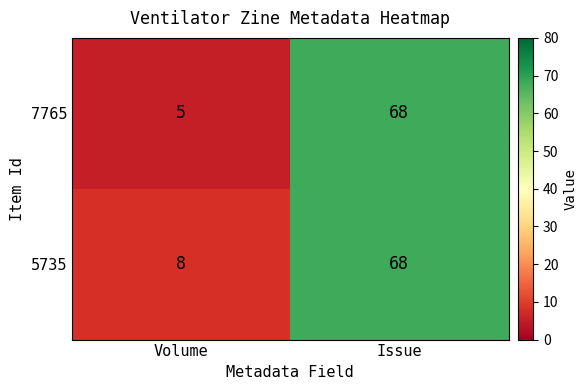

What is the sum of the 7765 values at Issue and Volume?

73